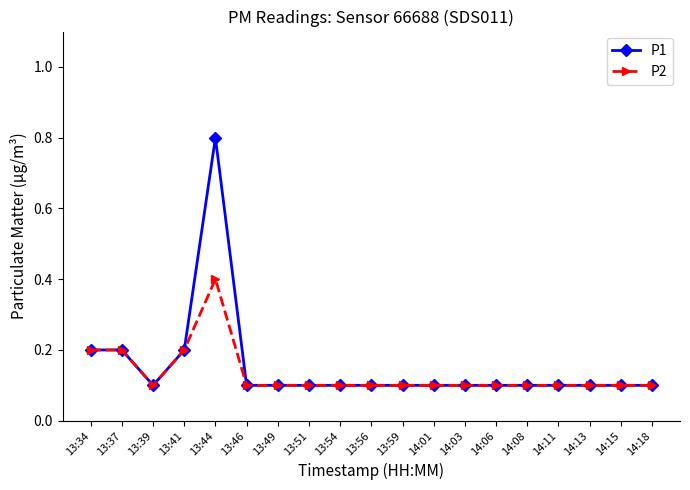

What is the average value of the P2 series?

0.1